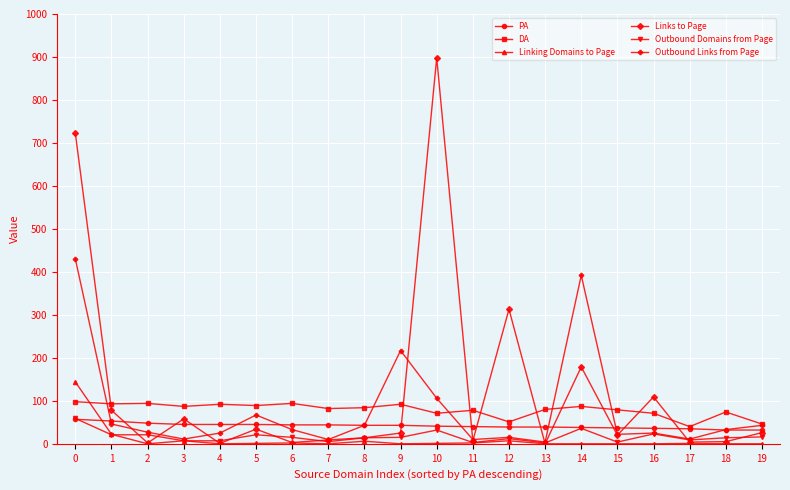

The value of PA at 4 is 45. True or false?

True